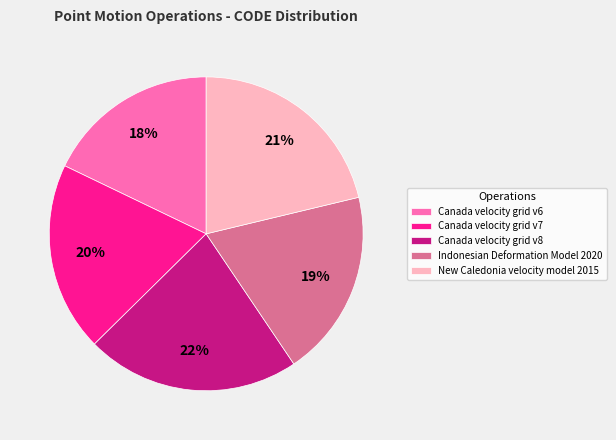

How many slices are in this pie chart?

5